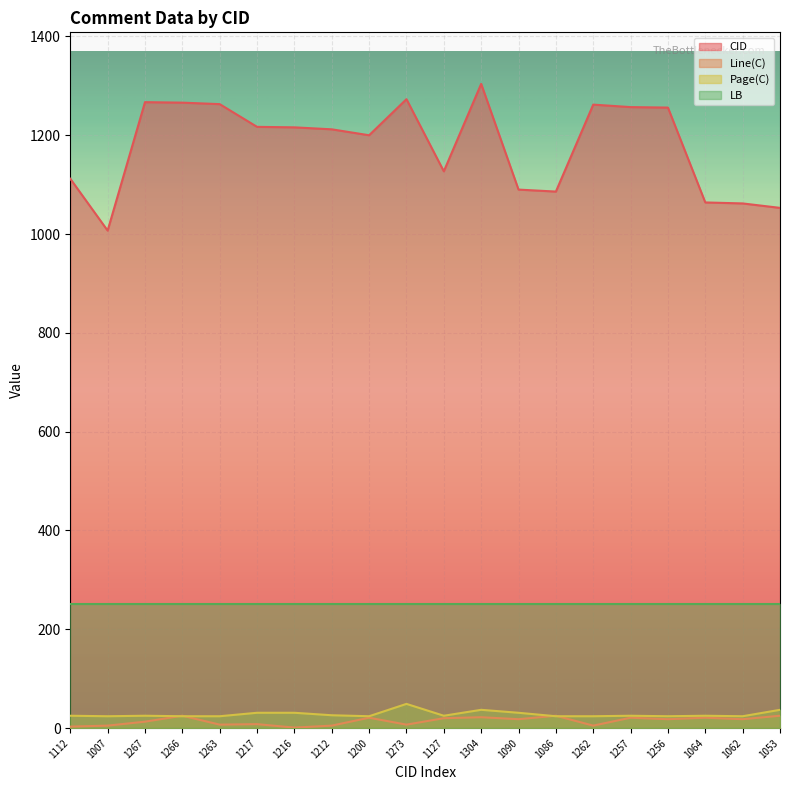

True or false: CID and Line(C) cross at least once.

False